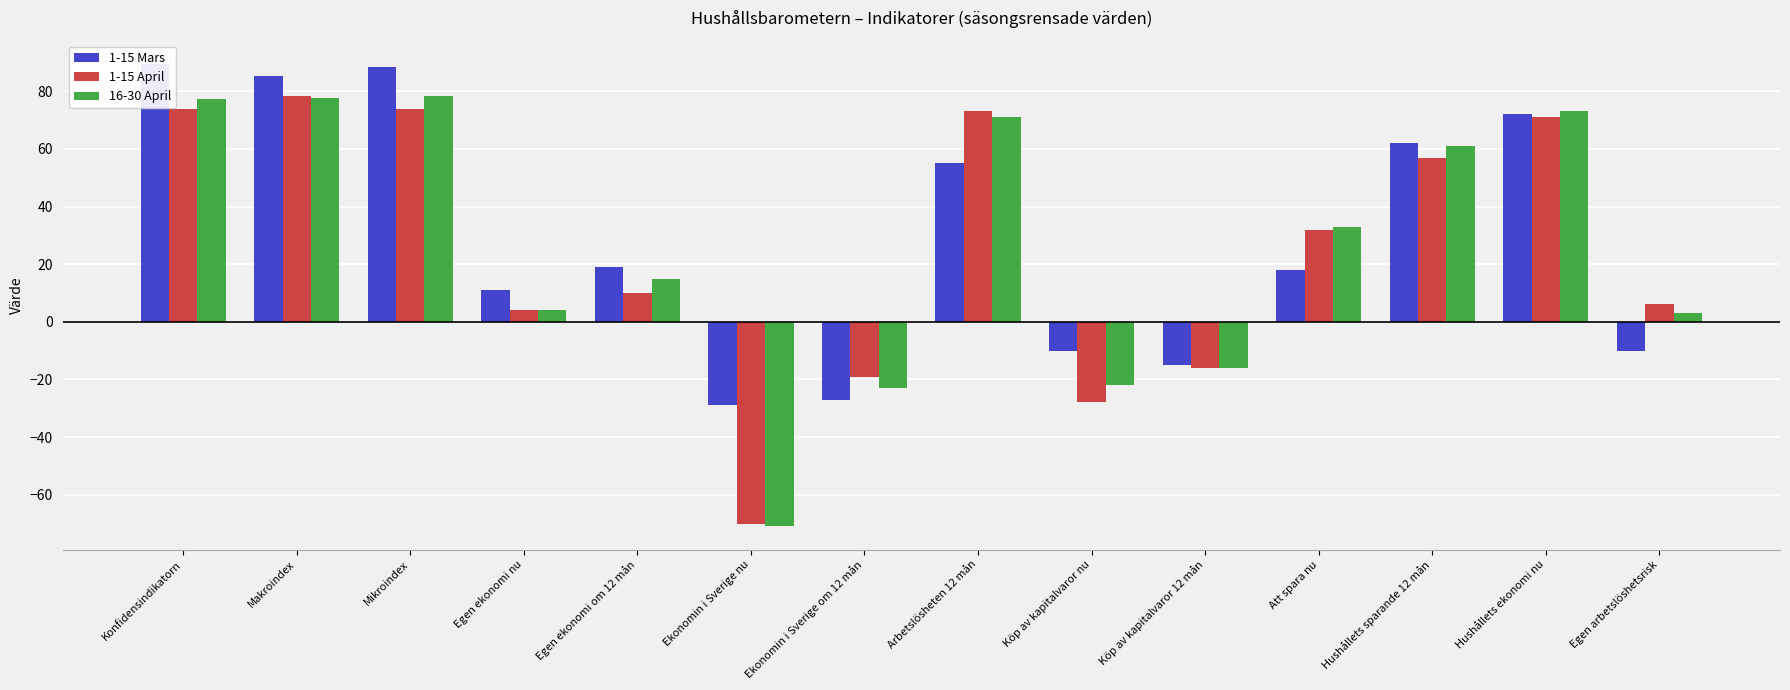

How many data points in 1-15 Mars are above 19?

6